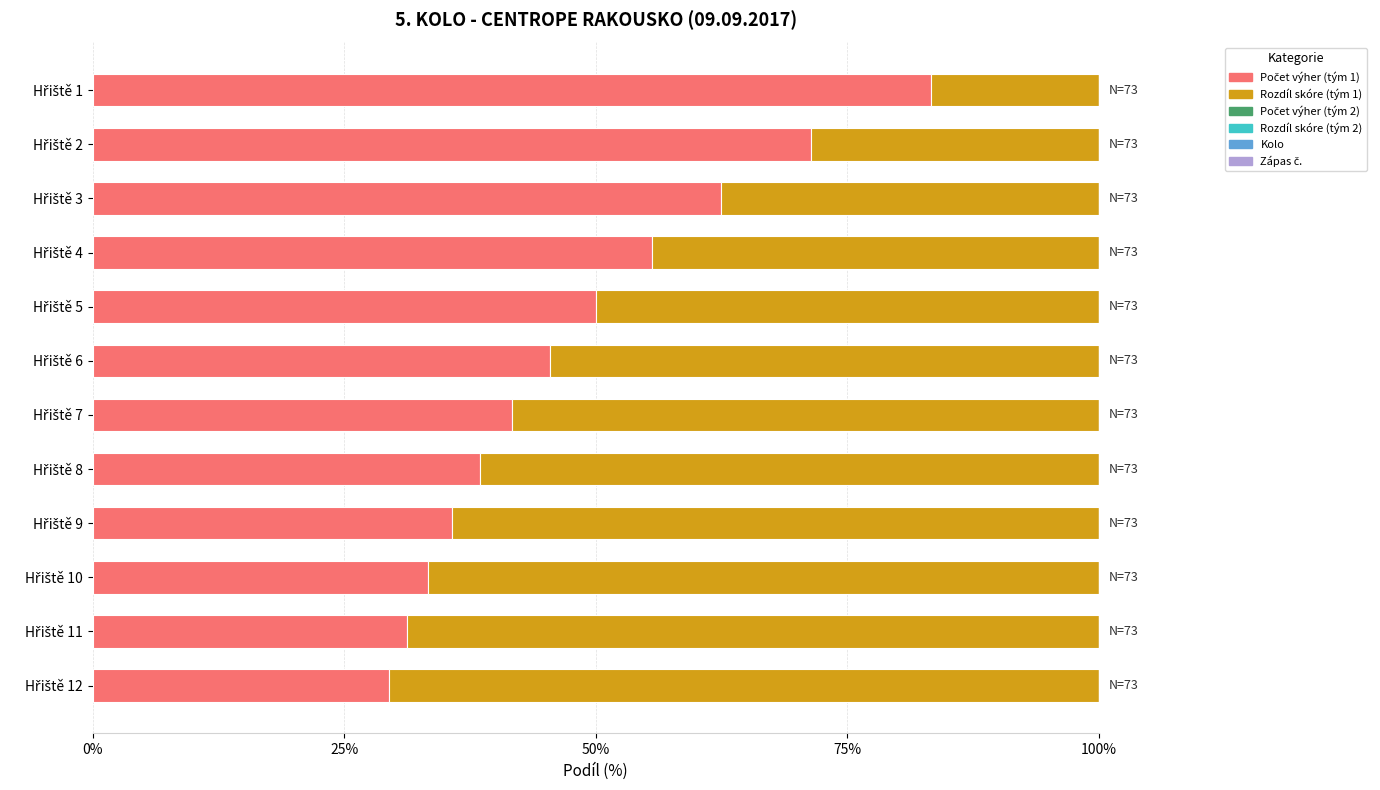

How many data points does each series have?

12